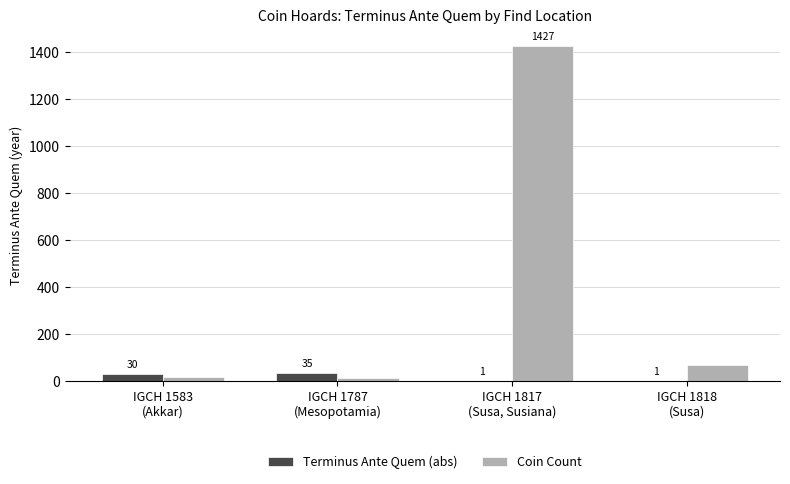

Which series has the largest total across all categories?

Coin Count